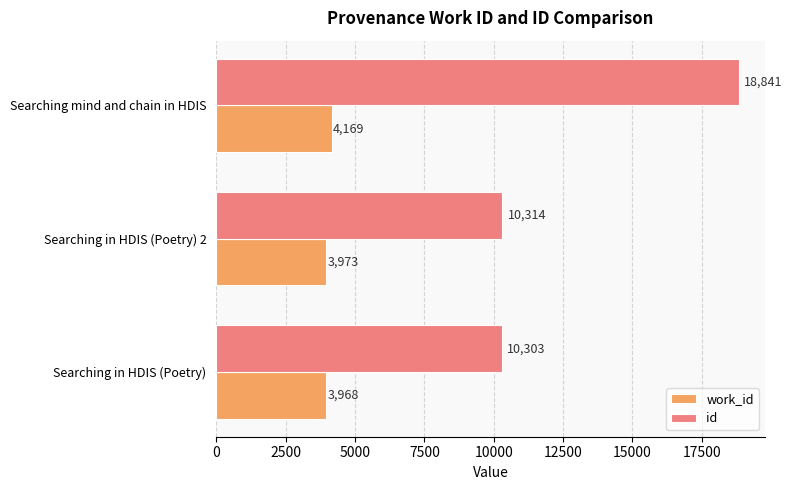

At which label is work_id closest to 4068?

Searching in HDIS (Poetry) 2